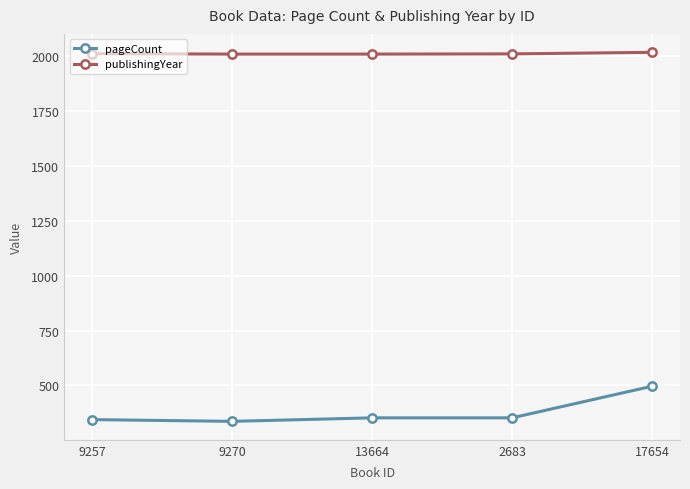

What is the average value of the pageCount series?

376